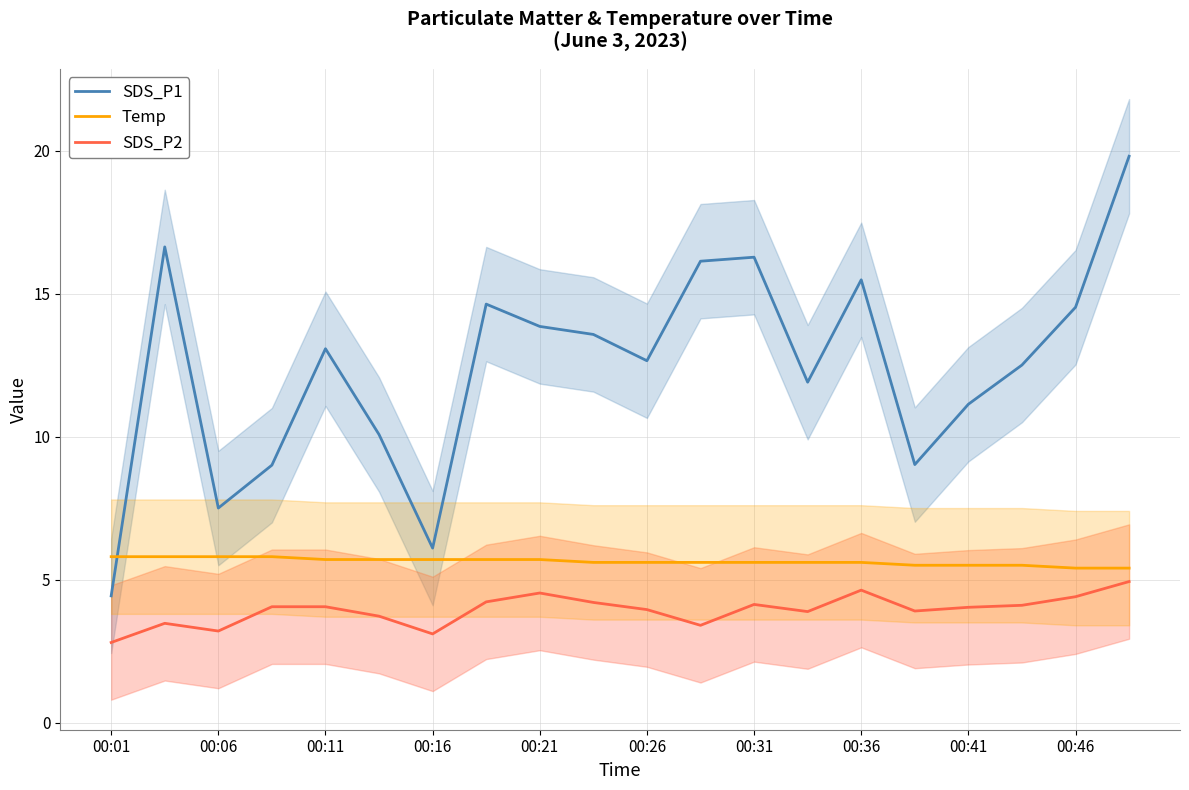

What value does the SDS_P2 series have at 13?

3.9